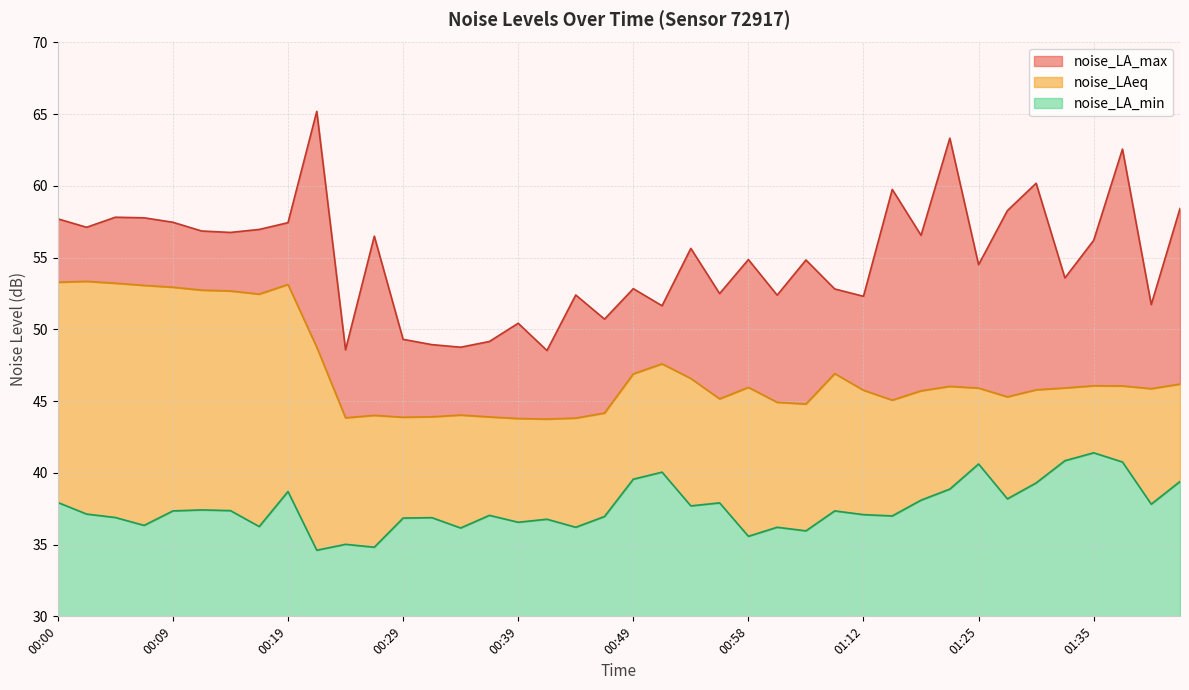

Between 00:34 and 00:49, which is larger?

00:49